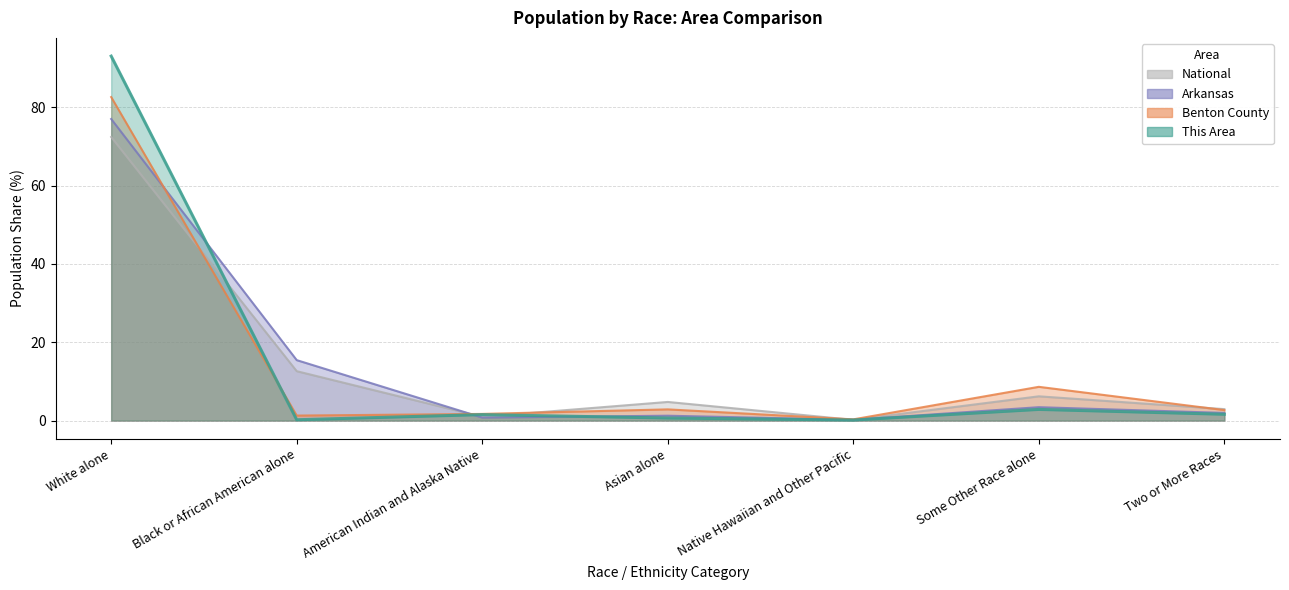

What is the greatest value displayed?

93.0